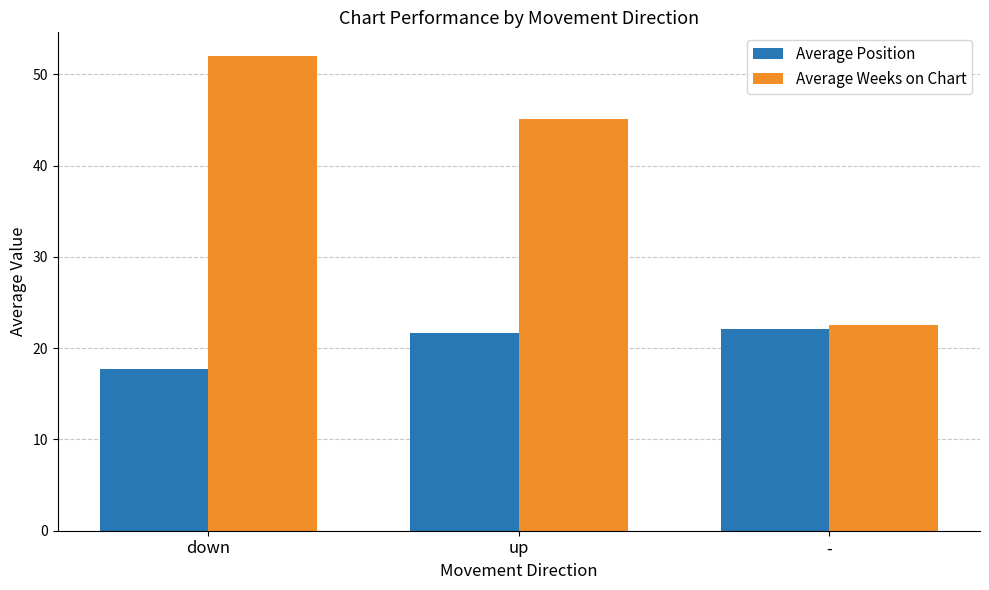

True or false: Average Weeks on Chart has a value of 52.0 at down.

True